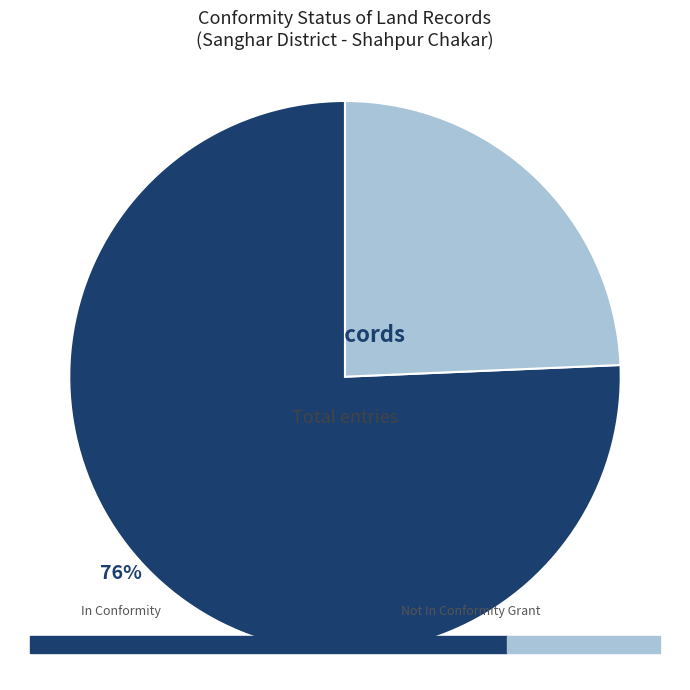

Is there a majority slice in this chart?

Yes